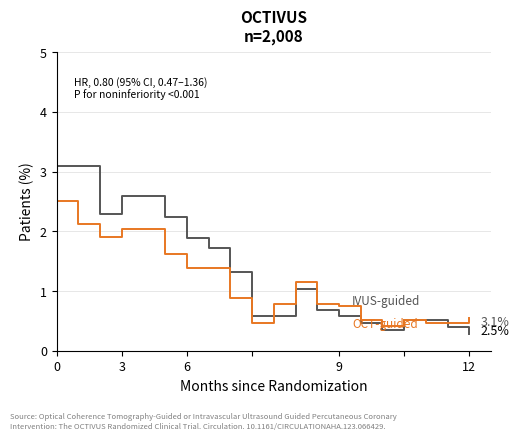

What is the minimum value shown in the chart?

0.3